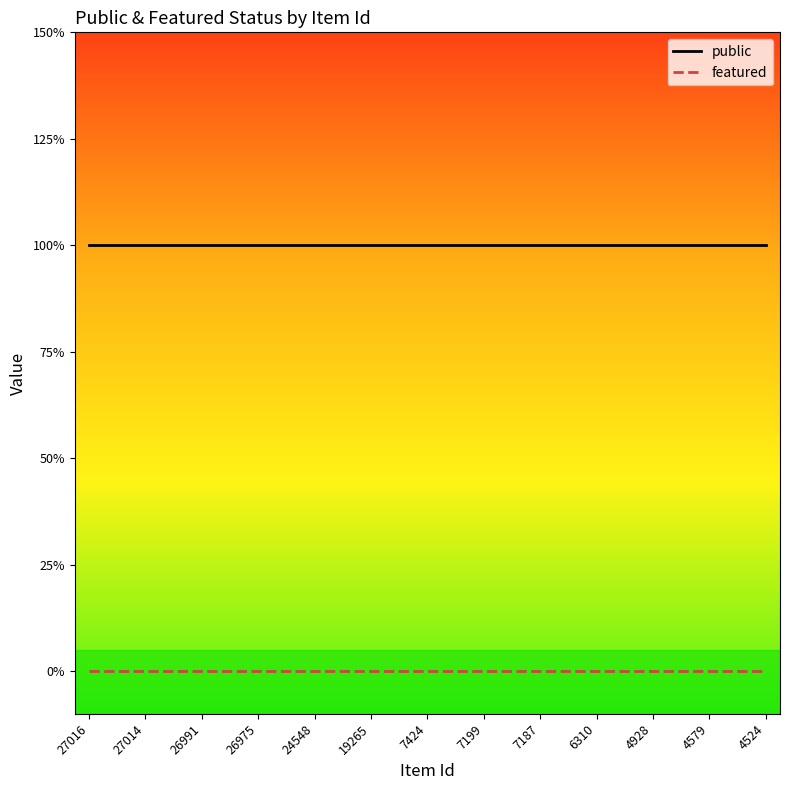

Which series has the widest spread of values?

public